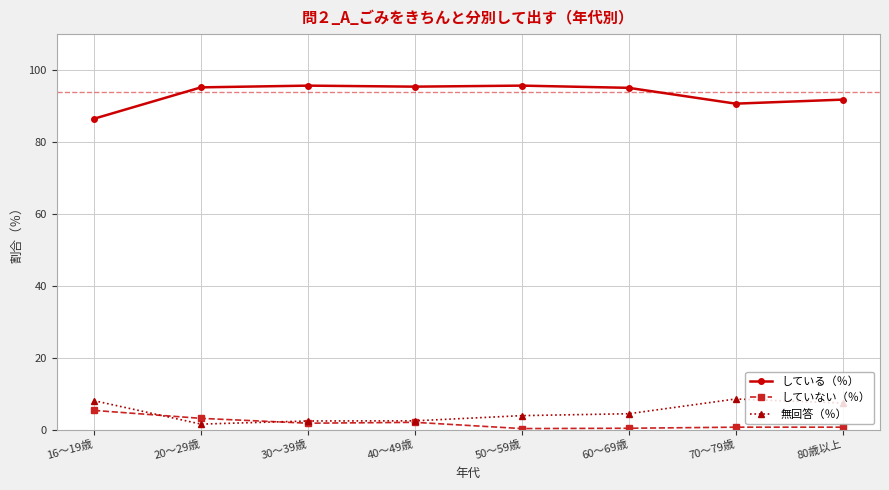

Read the していない（％） value at 16～19歳.

5.4